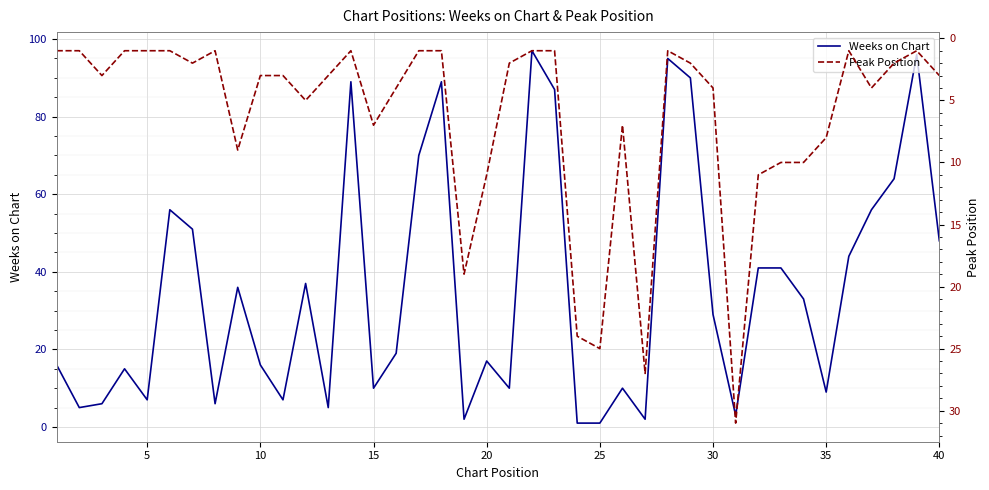

Reading left to right, transcribe all the data shown in this chart.

Weeks on Chart: 16	5	6	15	7	56	51	6	36	16	7	37	5	89	10	19	70	89	2	17	10	97	87	1	1	10	2	95	90	29	3	41	41	33	9	44	56	64	96	48
Peak Position: 1	1	3	1	1	1	2	1	9	3	3	5	3	1	7	4	1	1	19	11	2	1	1	24	25	7	27	1	2	4	31	11	10	10	8	1	4	2	1	3